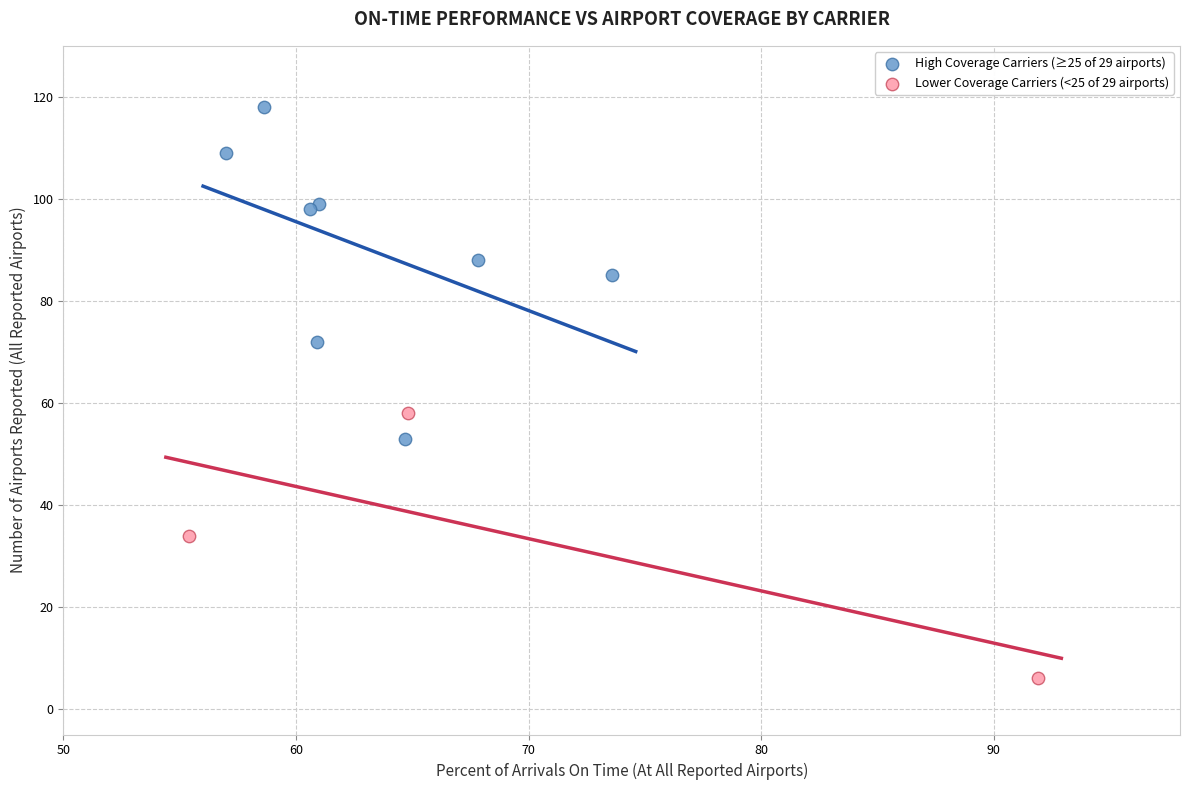

Which series reaches the minimum Y coordinate?

Lower Coverage Carriers (<25 of 29 airports)